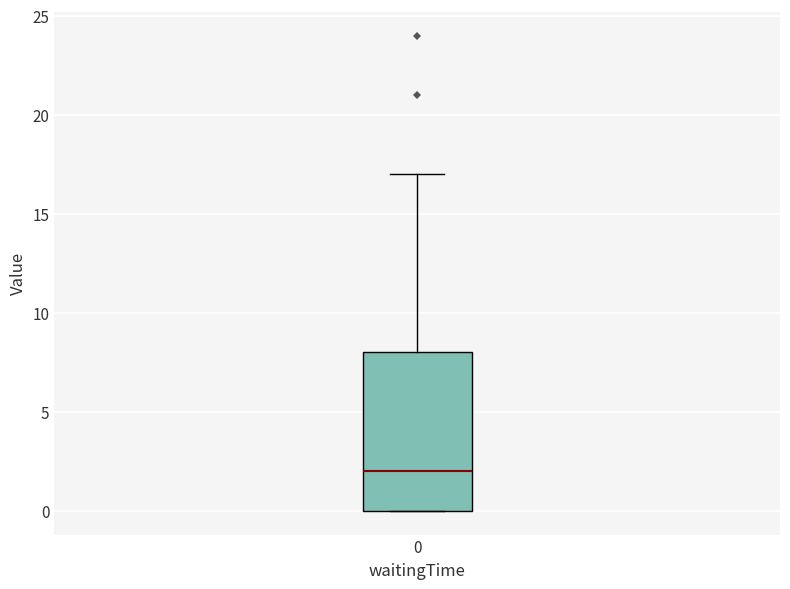

Transcribe this box plot: give where the median line is, the range the box spans, and where the two whiskers end, as read against the y-axis. The values are not printed on the chart, so give them approximately, as read against the axis.

median 2, box 0 to 8, whiskers 0 to 17